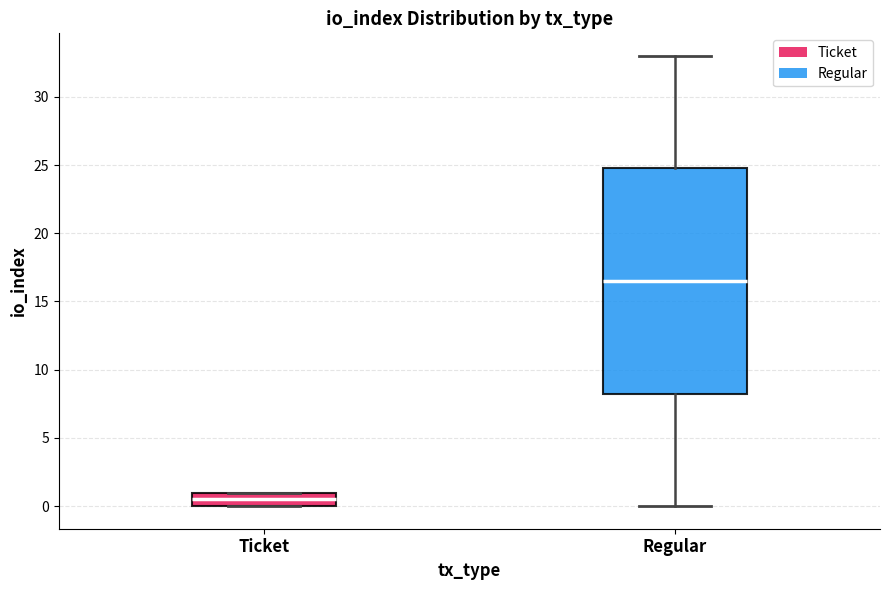

Where does the upper whisker of the box for Regular end on the y-axis? The values are not printed on the chart, so give them approximately, as read against the axis.

33.0